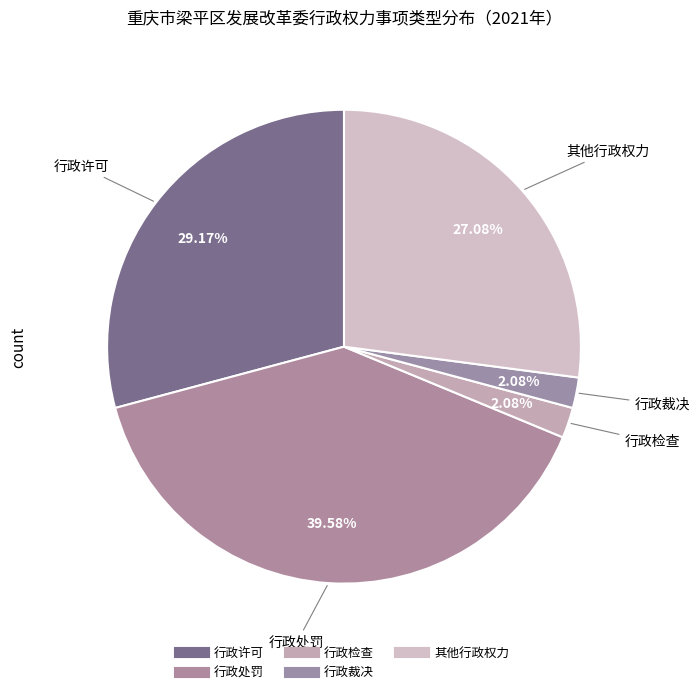

Is there a majority slice in this chart?

No